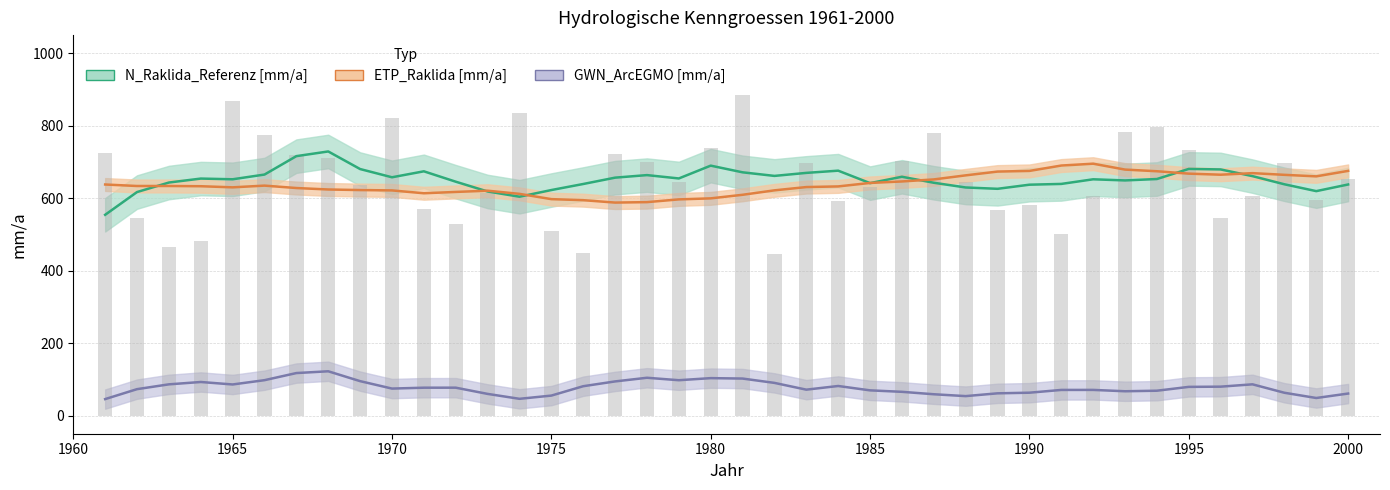

Which series has the largest total across all categories?

N_Raklida_Referenz [mm/a]